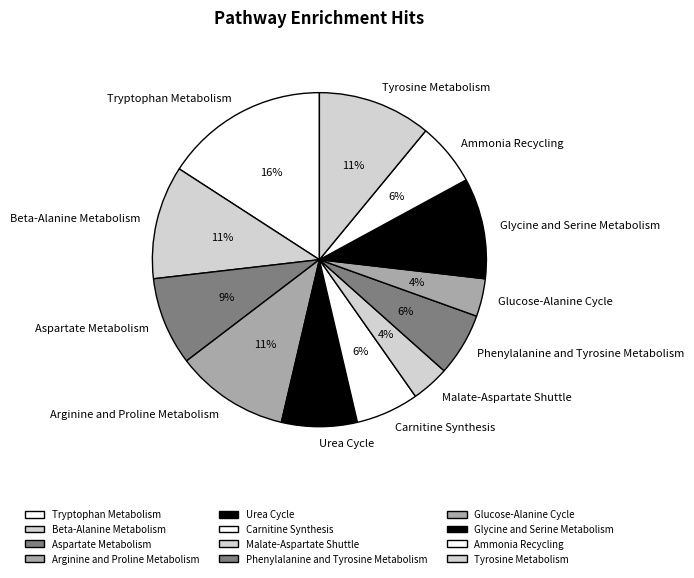

Does Malate-Aspartate Shuttle represent more than half of the total?

No